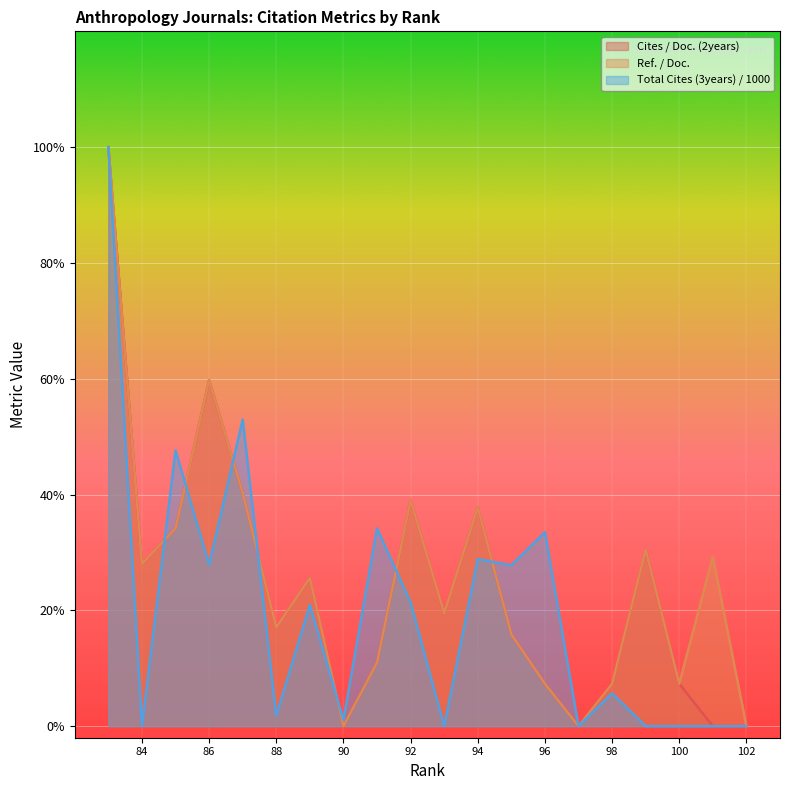

Which category has the highest value across all series?

83